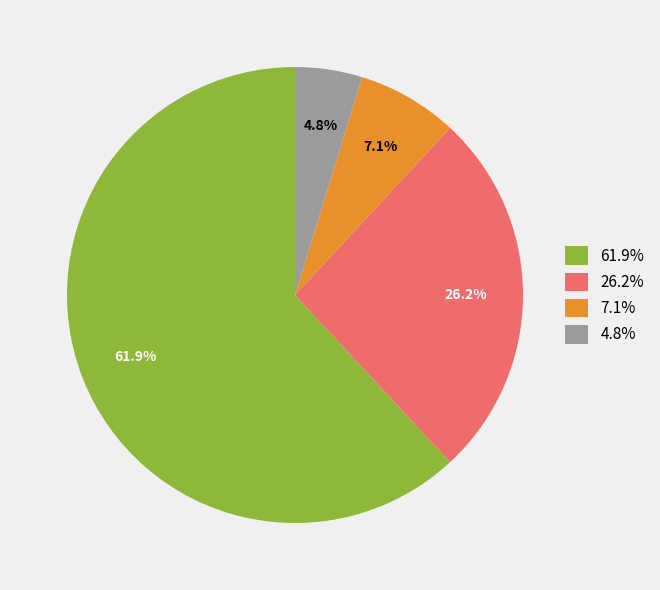

Is 61.9% the majority of the pie?

Yes